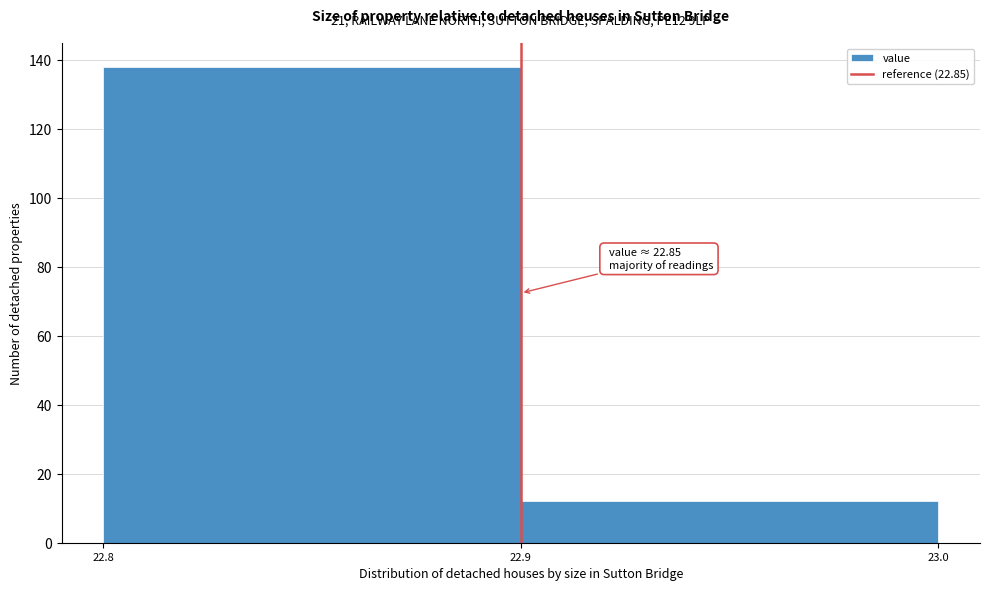

Reading right to left, list all the values displayed in this chart.

22.9=12	22.8=138